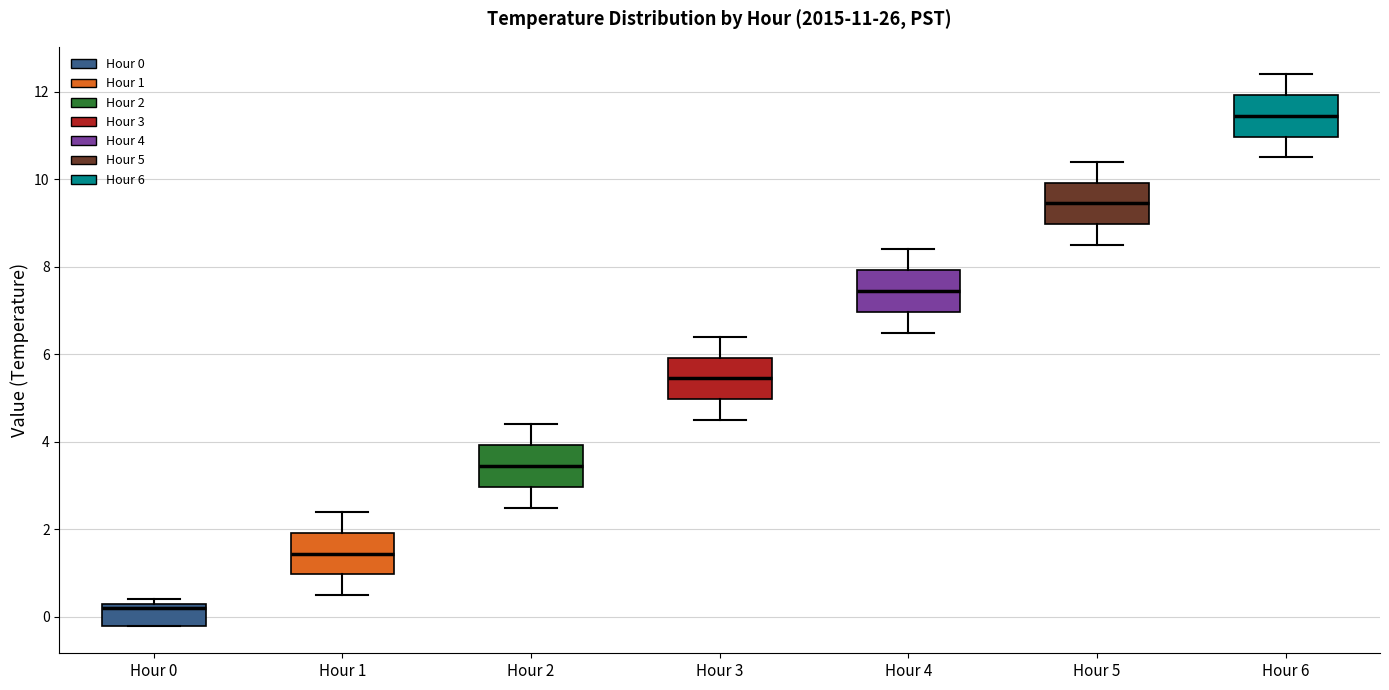

Which box has the highest median line?

Hour 6